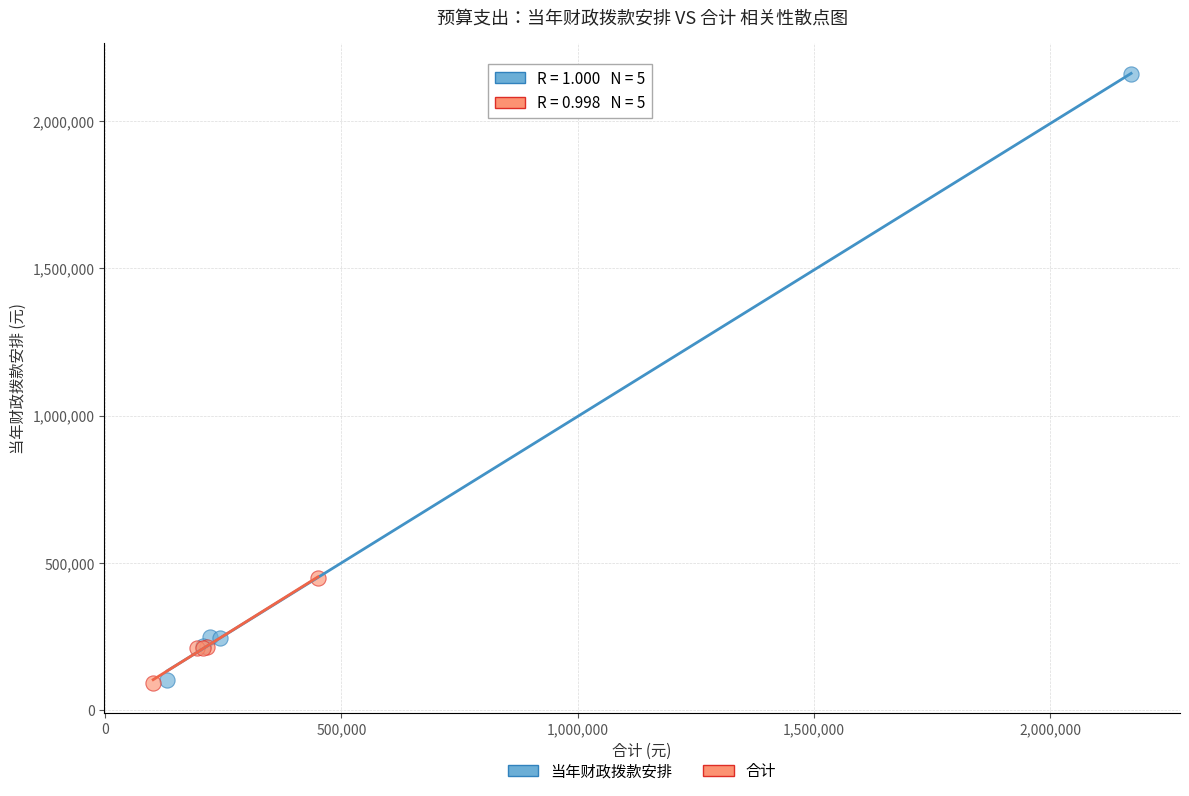

Which series contains the highest Y value?

当年财政拨款安排